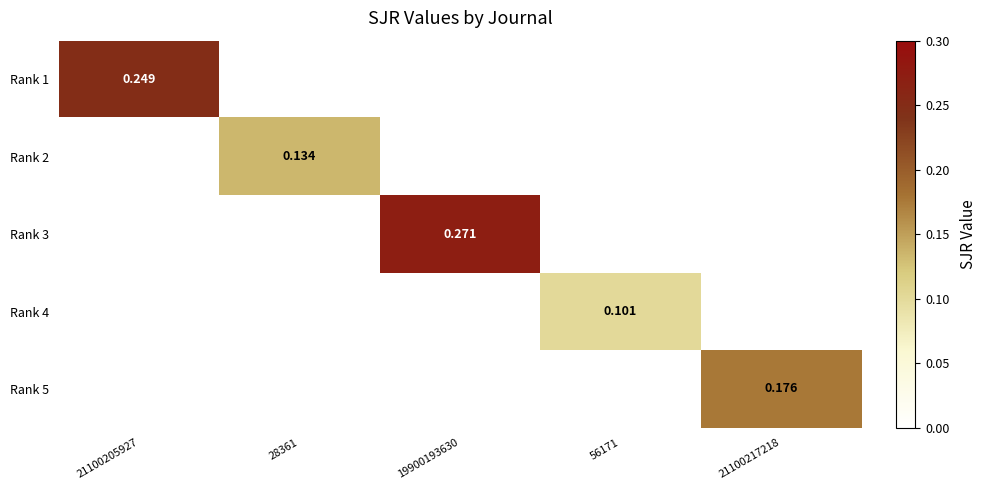

What is the difference between the maximum and minimum values in the Rank 3 series?

0.3